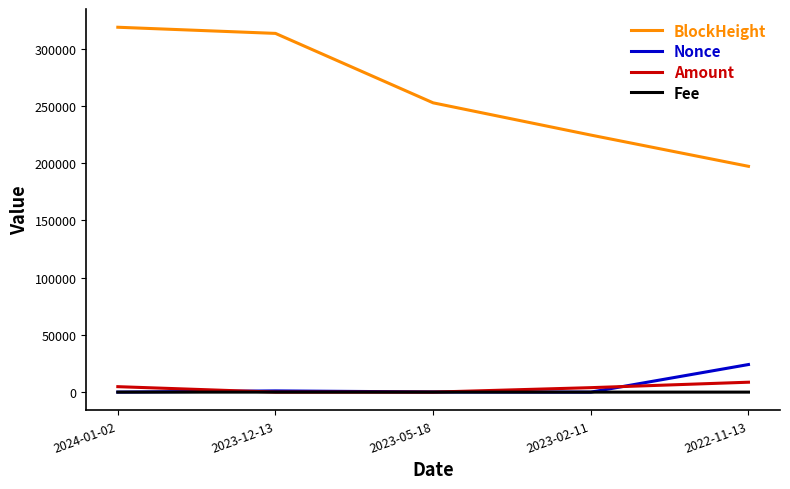

True or false: Nonce and Amount cross at least once.

True